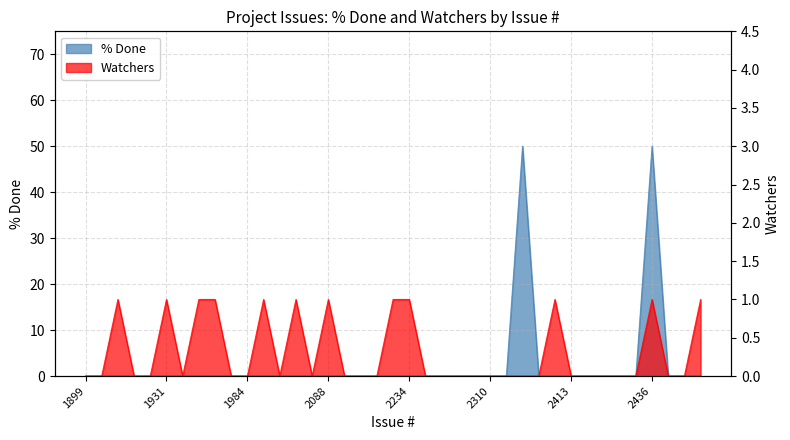

True or false: % Done and Watchers intersect in this chart.

False